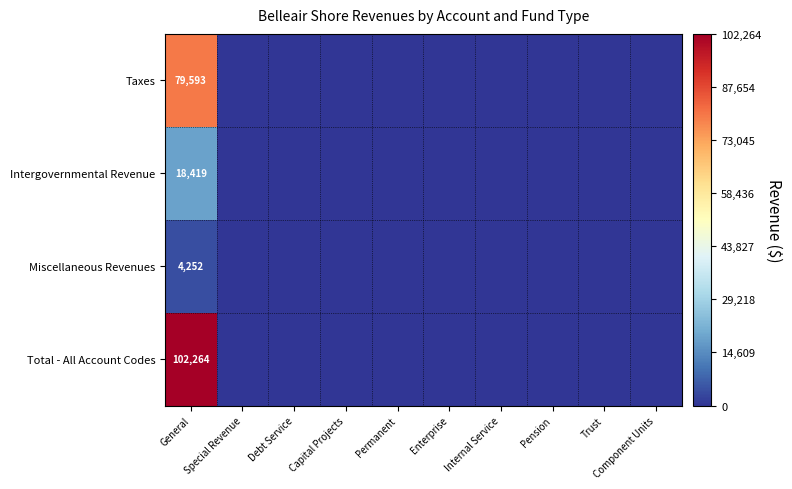

Rank the series at General from lowest to highest value.

Miscellaneous Revenues, Intergovernmental Revenue, Taxes, Total - All Account Codes